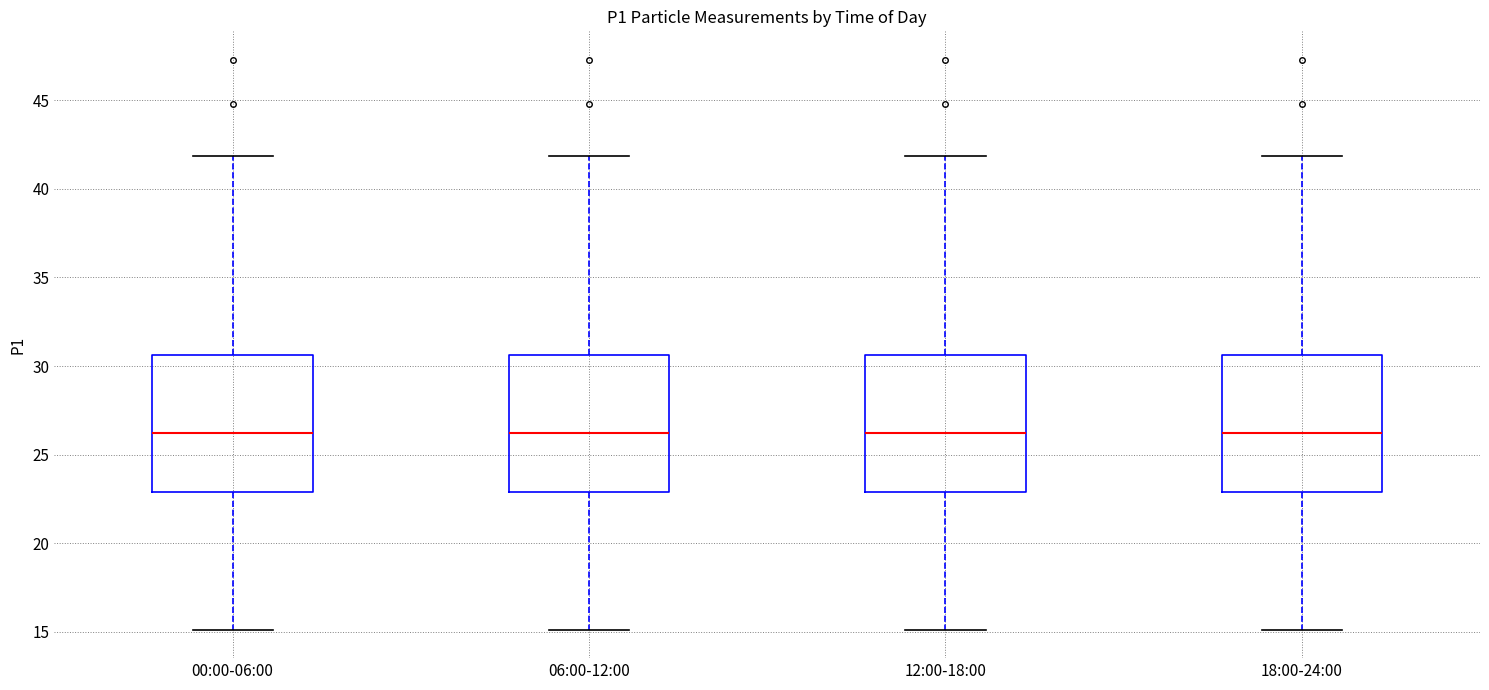

Reading left to right, transcribe this box plot: for each box, give where its median line is, the range the box spans, and where its two whiskers end, as read against the y-axis. The values are not printed on the chart, so give them approximately, as read against the axis.

00:00-06:00: median 26.0, box 23.0 to 30.5, whiskers 15.0 to 42.0
06:00-12:00: median 26.0, box 23.0 to 30.5, whiskers 15.0 to 42.0
12:00-18:00: median 26.0, box 23.0 to 30.5, whiskers 15.0 to 42.0
18:00-24:00: median 26.0, box 23.0 to 30.5, whiskers 15.0 to 42.0